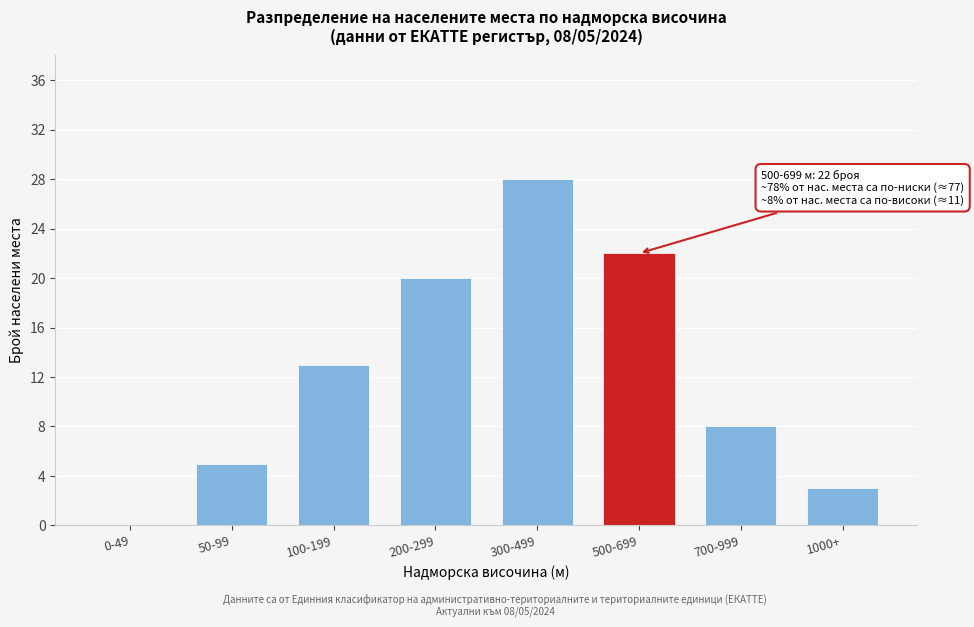

Reading left to right, list all the values displayed in this chart.

0-49=0	50-99=5	100-199=13	200-299=20	300-499=28	500-699=22	700-999=8	1000+=3